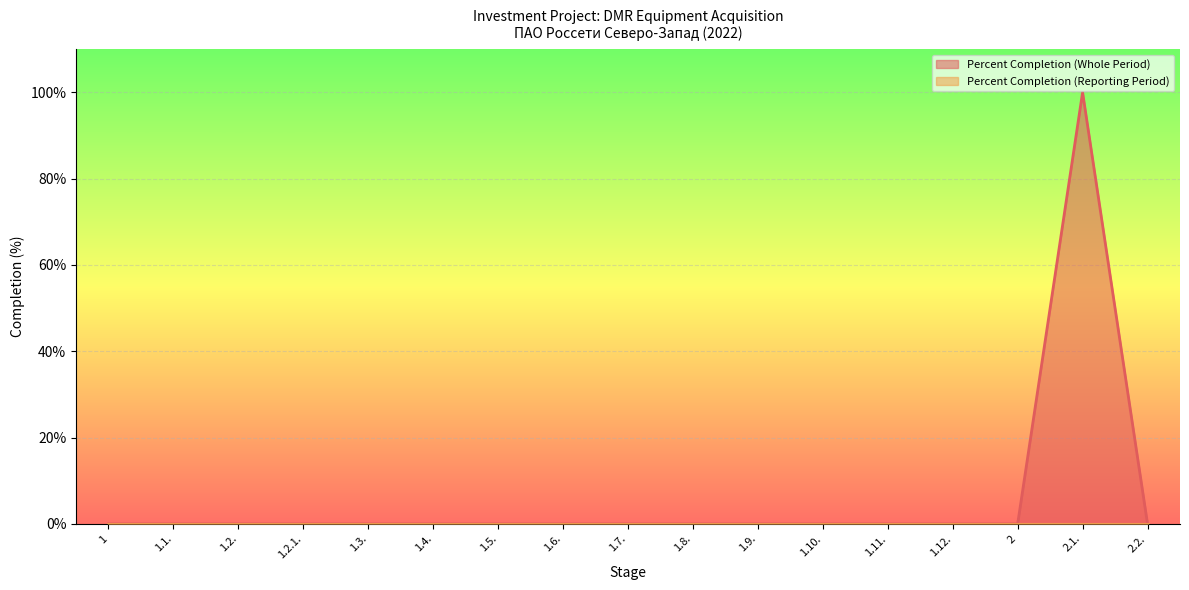

Reading right to left, list all the values displayed in this chart.

2.2.=0	2.1.=100	2=0	1.12.=0	1.11.=0	1.10.=0	1.9.=0	1.8.=0	1.7.=0	1.6.=0	1.5.=0	1.4.=0	1.3.=0	1.2.1.=0	1.2.=0	1.1.=0	1=0